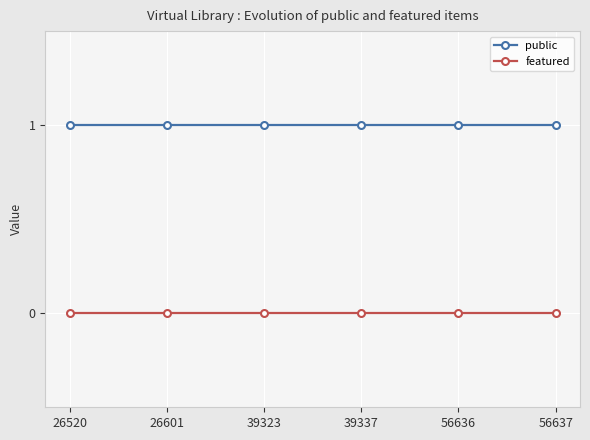

True or false: featured and public cross at least once.

False